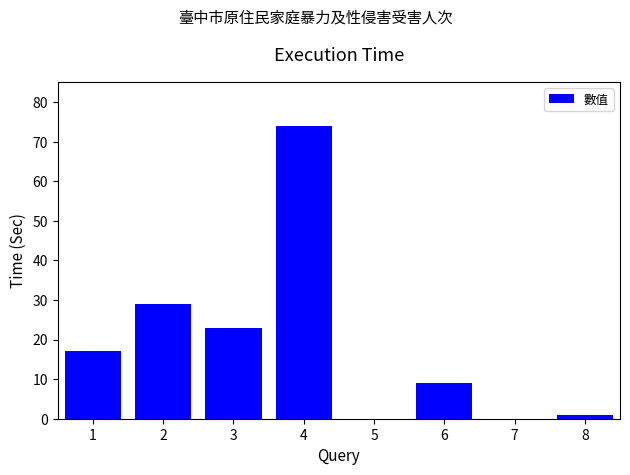

What is the change in value from 6 to 7?

-9